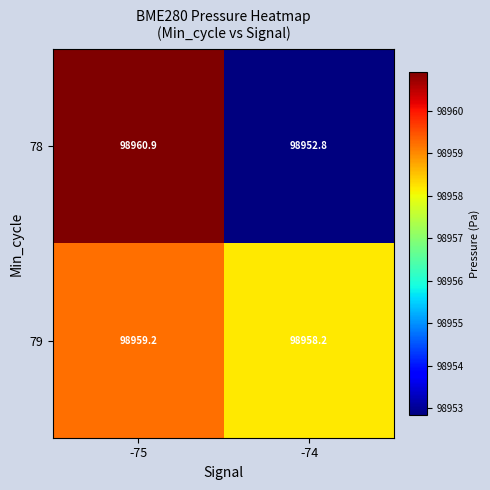

Between -75 and -74, which series saw the biggest shift?

78